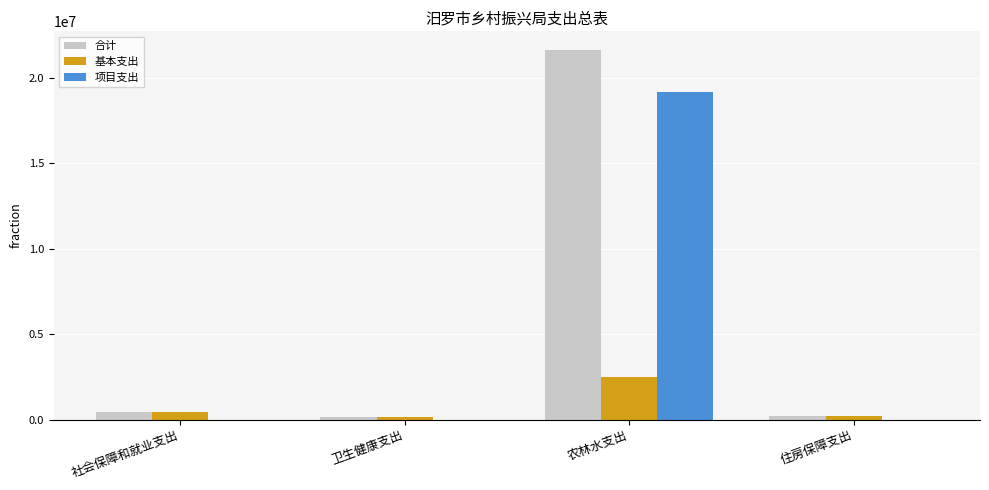

Does the chart contain stacked bars?

No